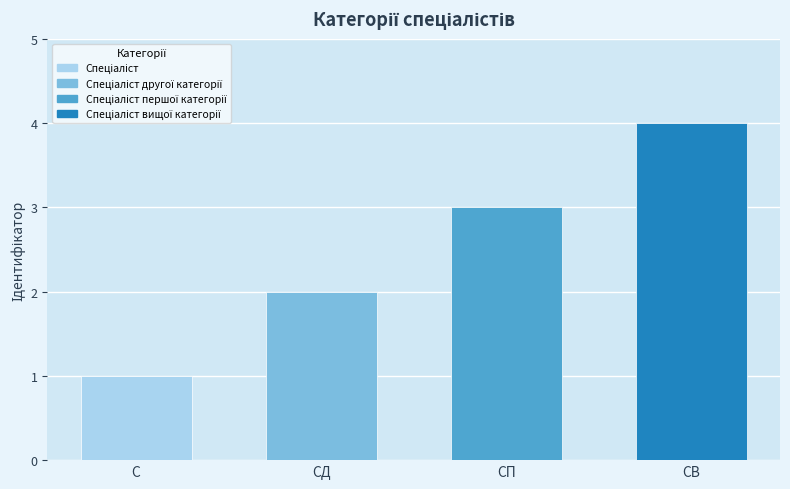

What is the smallest value displayed?

1